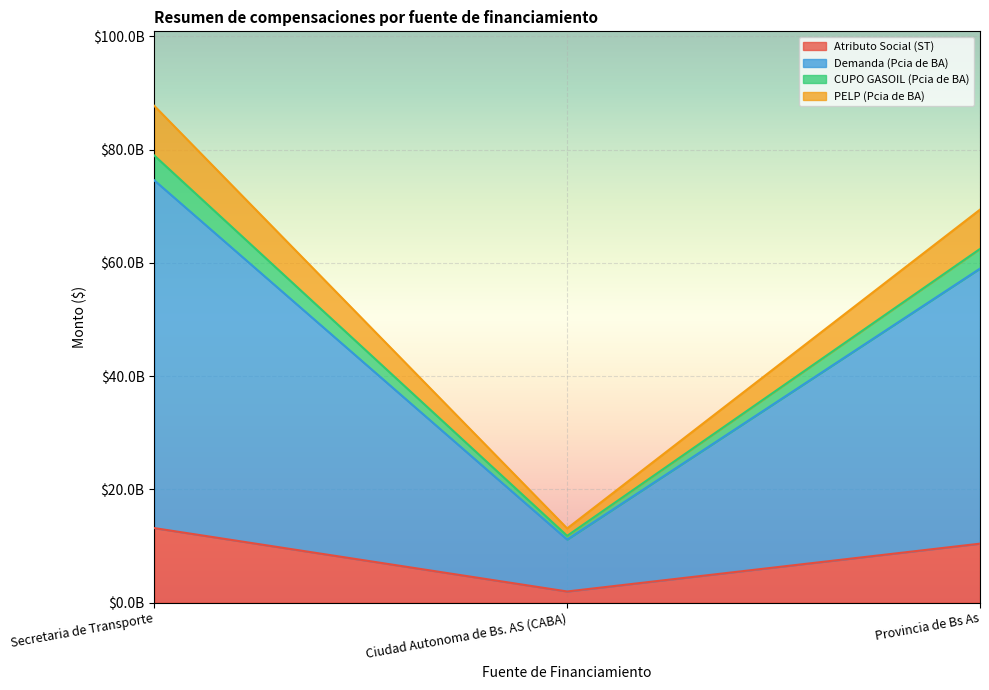

What position from the left is Secretaria de Transporte?

1